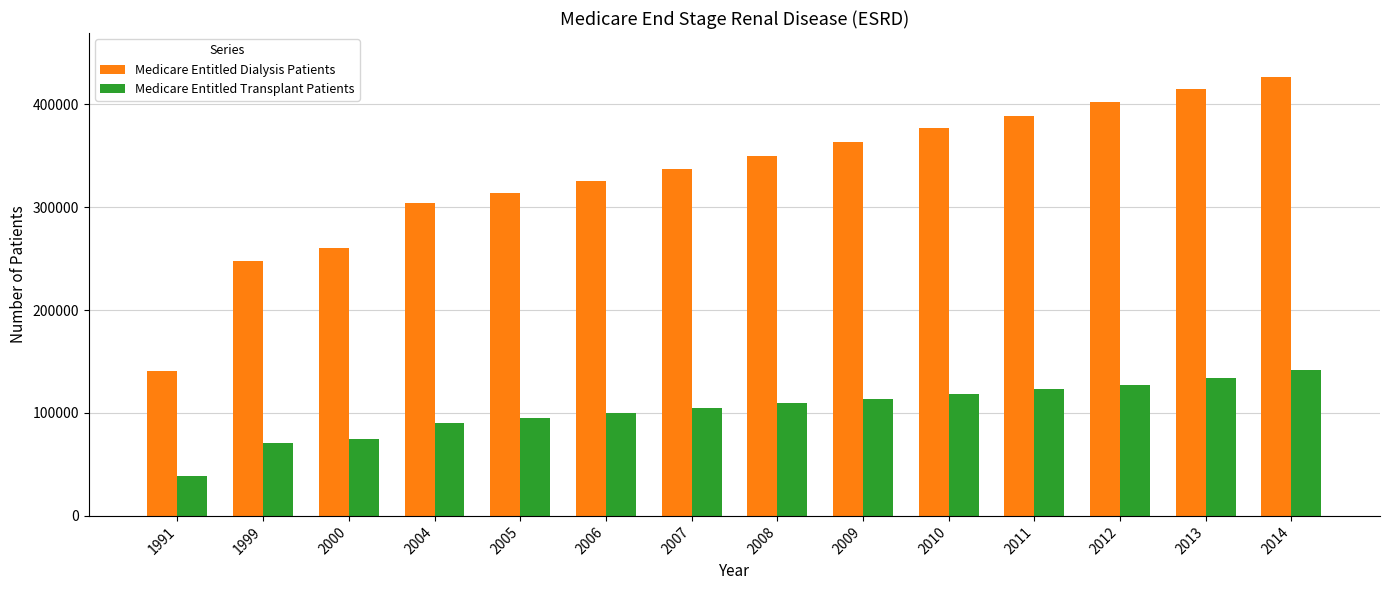

Reading right to left, extract all data points from this chart.

Medicare Entitled Dialysis Patients: 2014=426574	2013=414921	2012=401776	2011=388877	2010=377117	2009=363491	2008=349622	2007=337212	2006=325777	2005=314057	2004=303848	2000=260179	1999=247446	1991=140899
Medicare Entitled Transplant Patients: 2014=141681	2013=134187	2012=126885	2011=122925	2010=118177	2009=113732	2008=109415	2007=104991	2006=100472	2005=95442	2004=90617	2000=74306	1999=70519	1991=38827